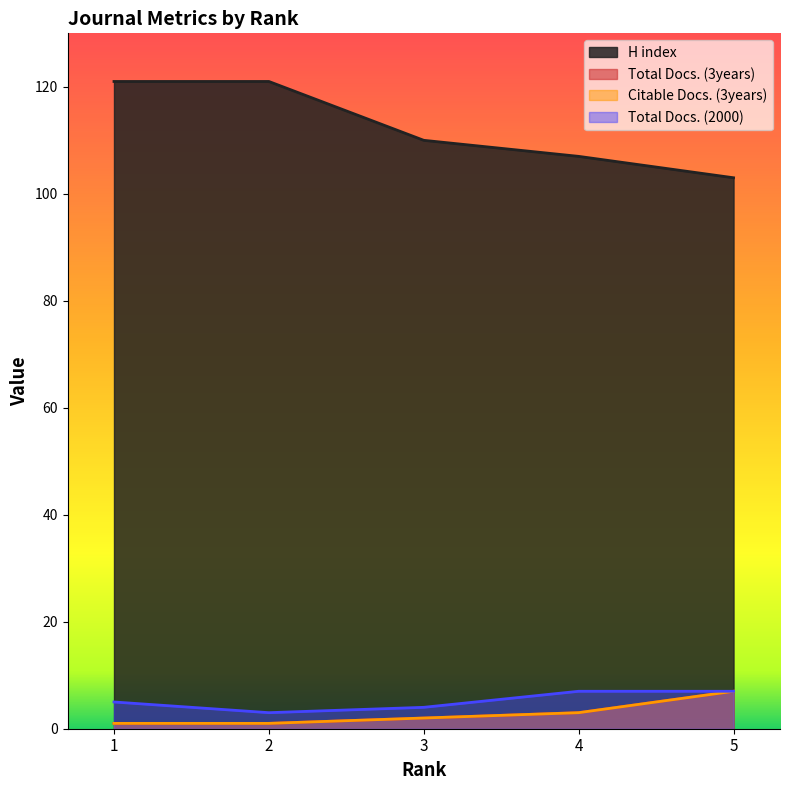

What is the lowest value of the Total Docs. (2000) series?

3